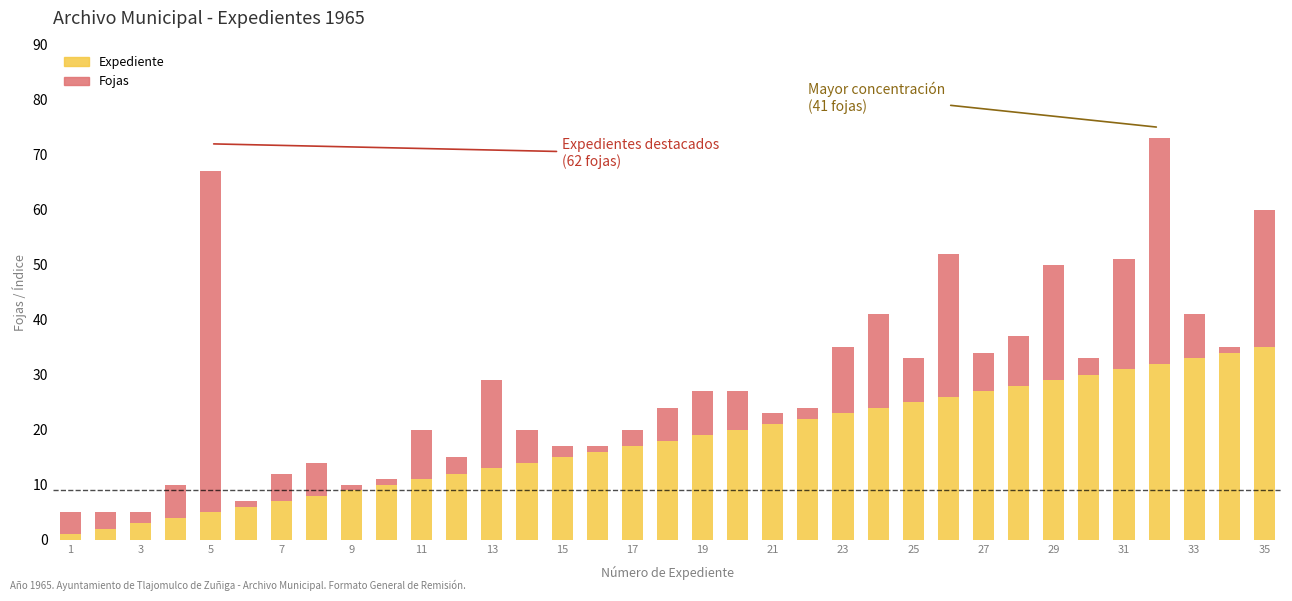

What is the difference between the maximum and second lowest values in the Expediente series?

33